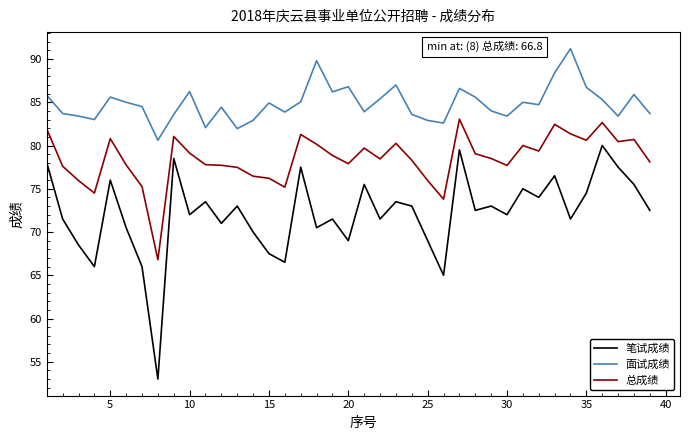

List the series in order of their overall mean, lowest first.

笔试成绩, 总成绩, 面试成绩